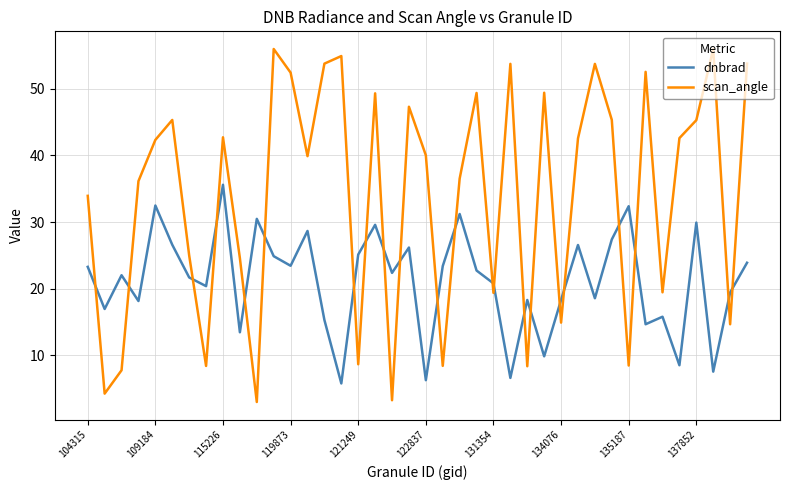

Which series ends up on top after the final intersection of dnbrad and scan_angle?

scan_angle